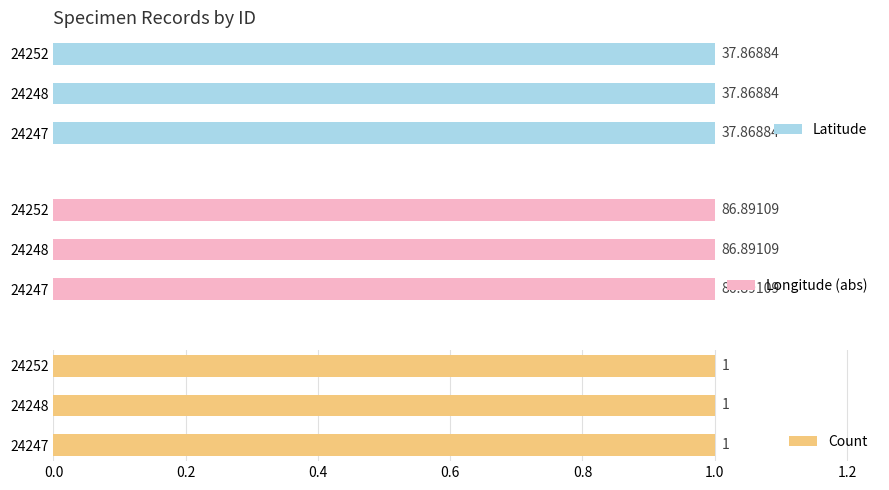

What are all the series names shown in the legend?

Latitude, Longitude, Count